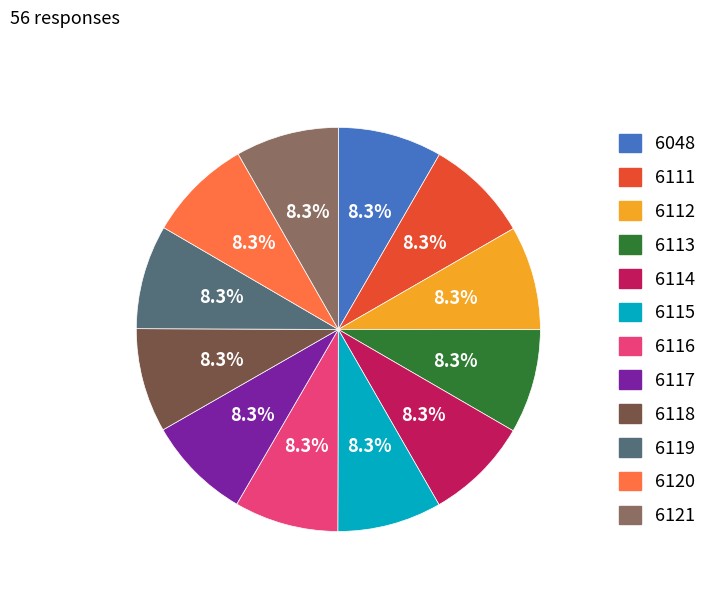

The 6117 slice represents 8% of the pie. True or false?

True